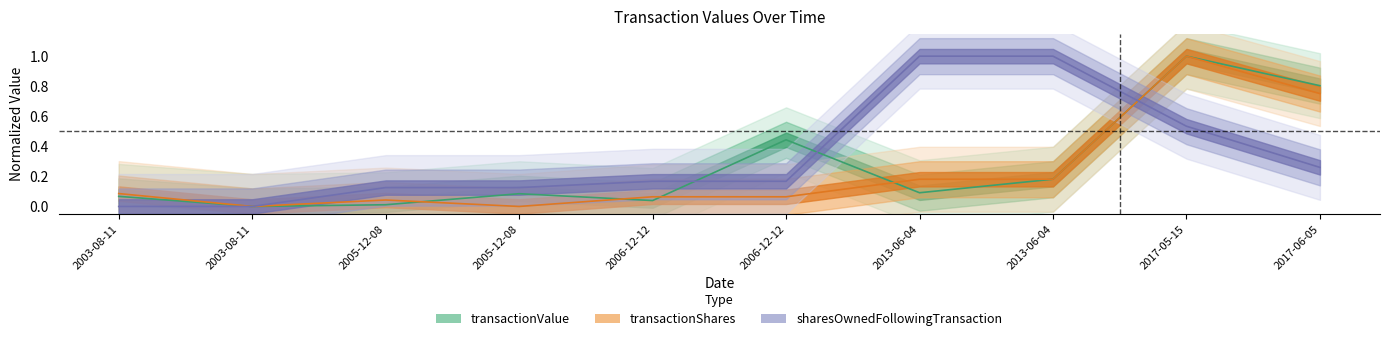

What is the sum of the transactionValue values at 2005-12-08 and 2006-12-12?

0.5